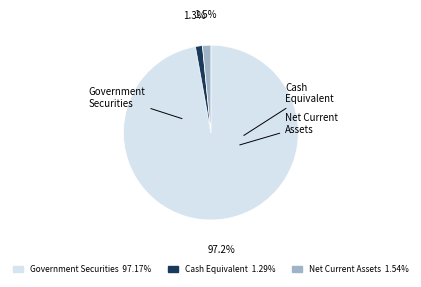

What is the largest slice in the pie chart?

Government Securities